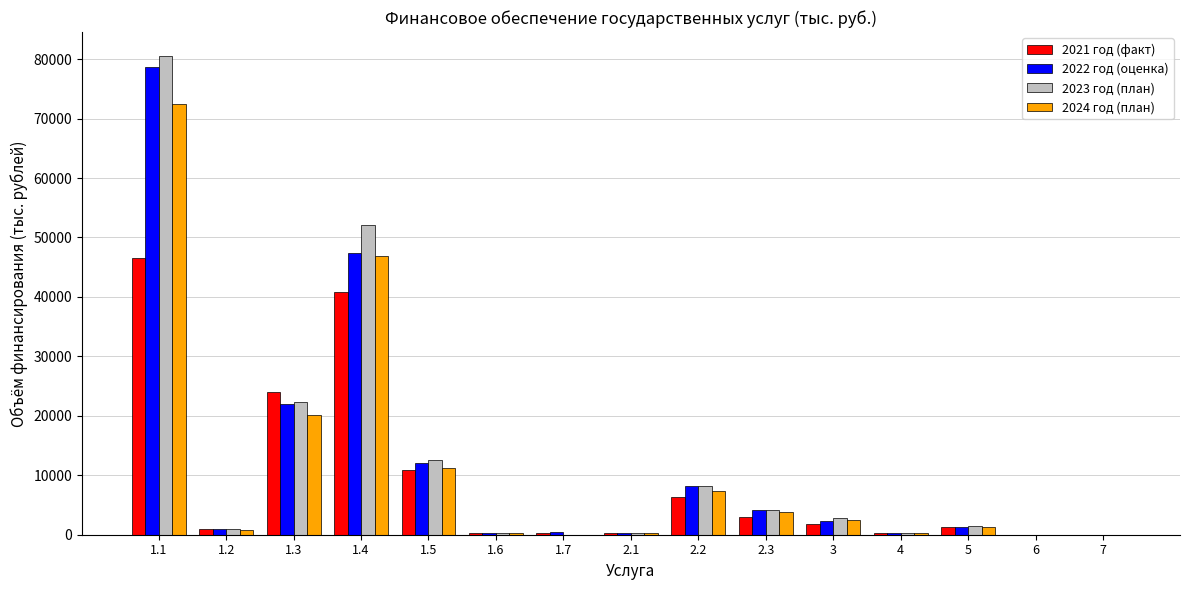

What is the total value across all series at 1.3?

88435.8